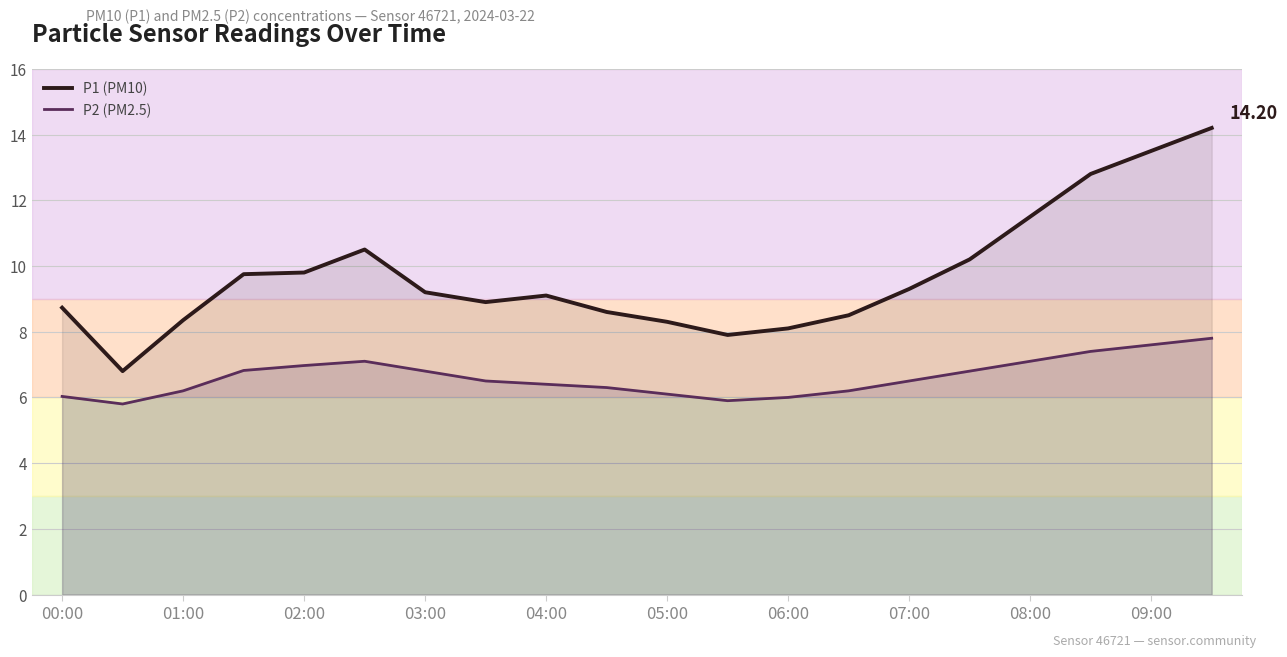

Which series has the largest range (max minus min)?

P1 (PM10)